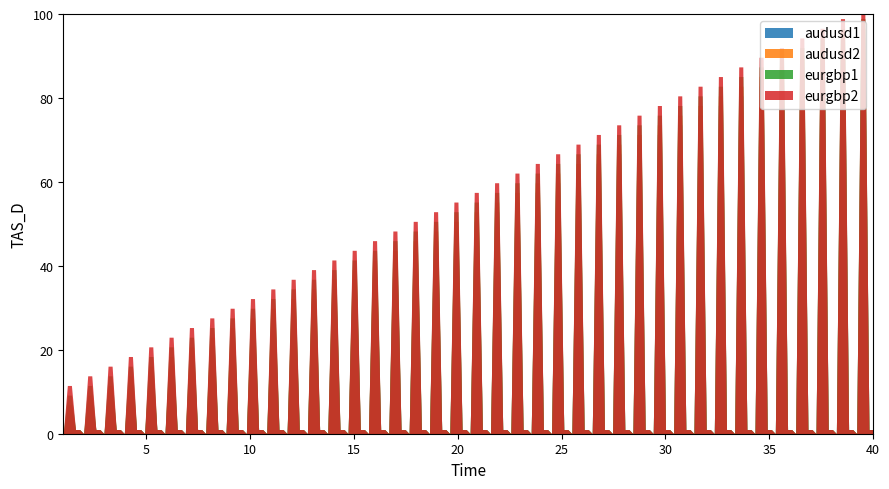

Which series has the widest spread of values?

eurgbp2